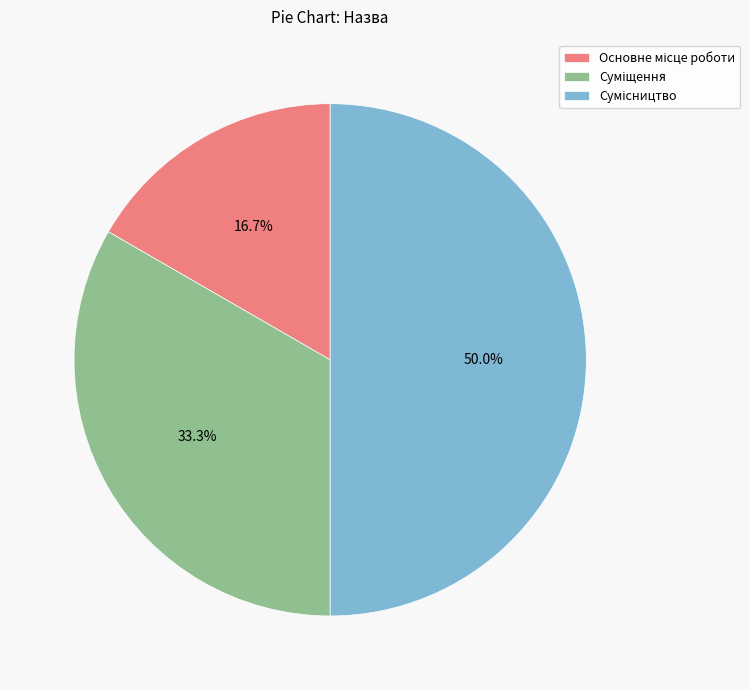

What is the largest slice in the pie chart?

Сумісництво